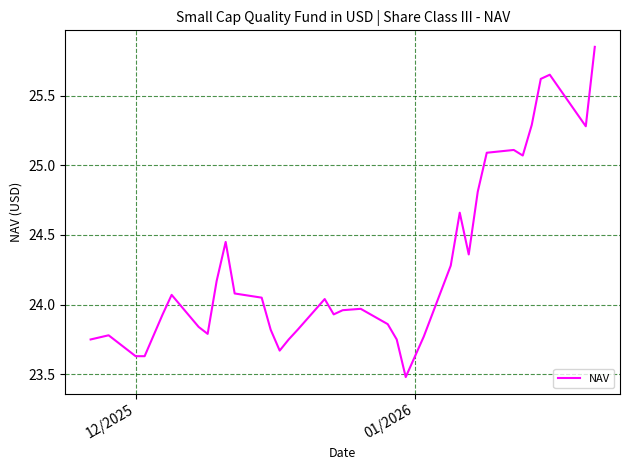

What is the difference between the maximum and minimum values?

2.4